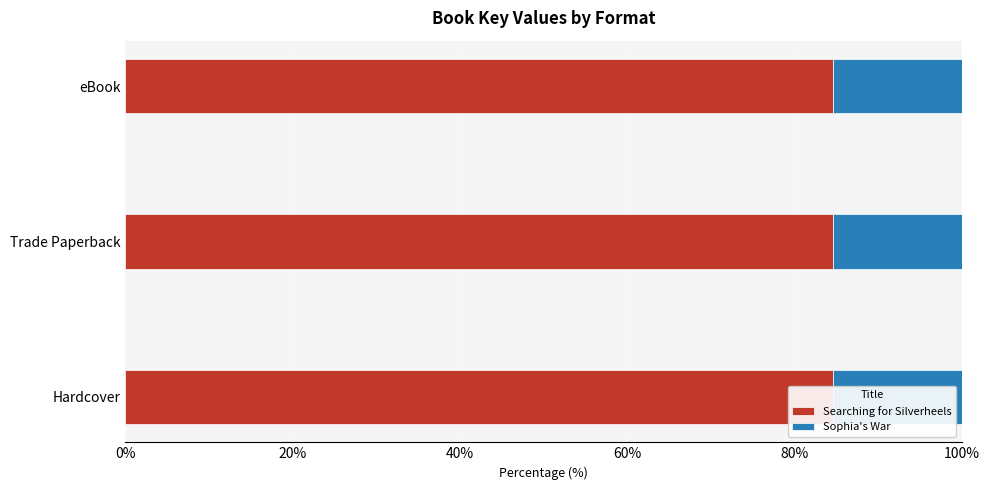

What are all the series names shown in the legend?

Searching for Silverheels, Sophia's War